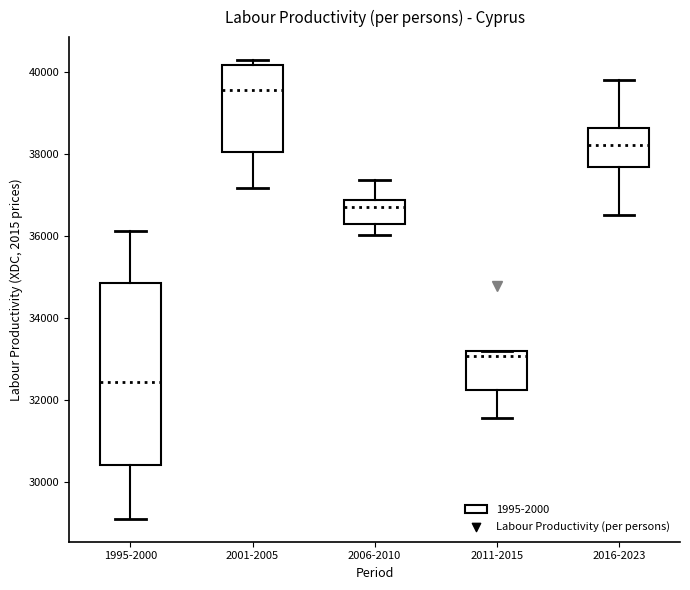

Which box's median line is the lowest?

1995-2000